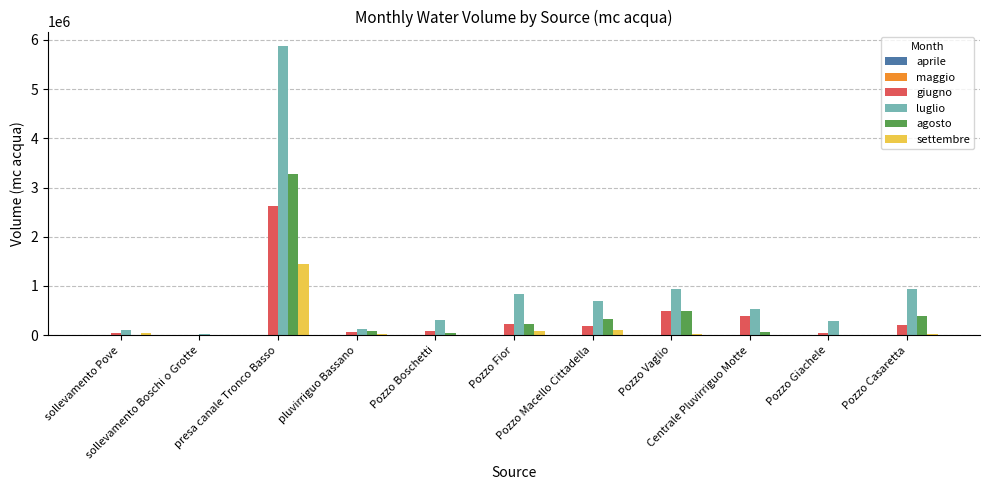

What is the sum of all giugno values?

4343846.4